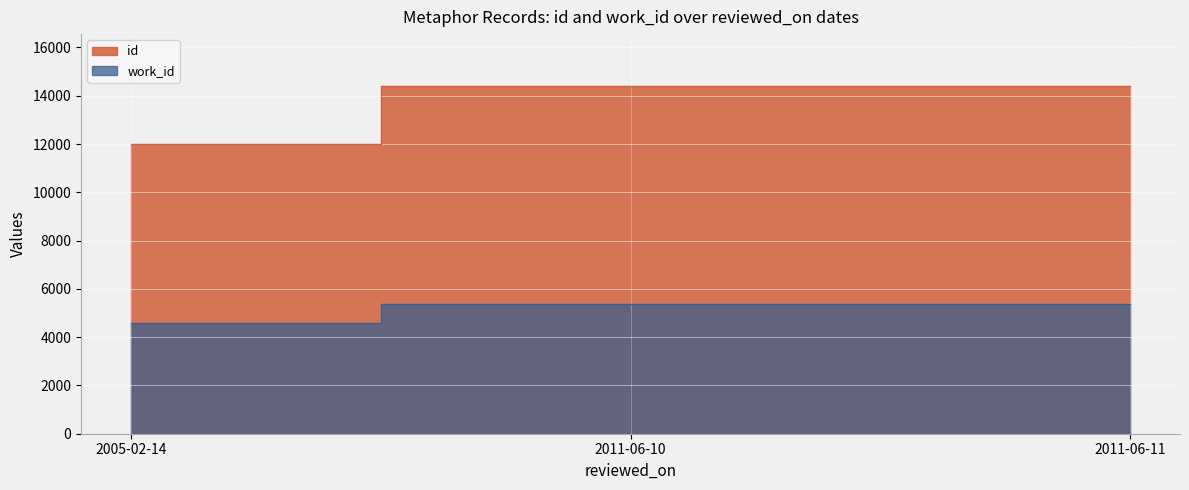

What is the greatest value displayed?

14393